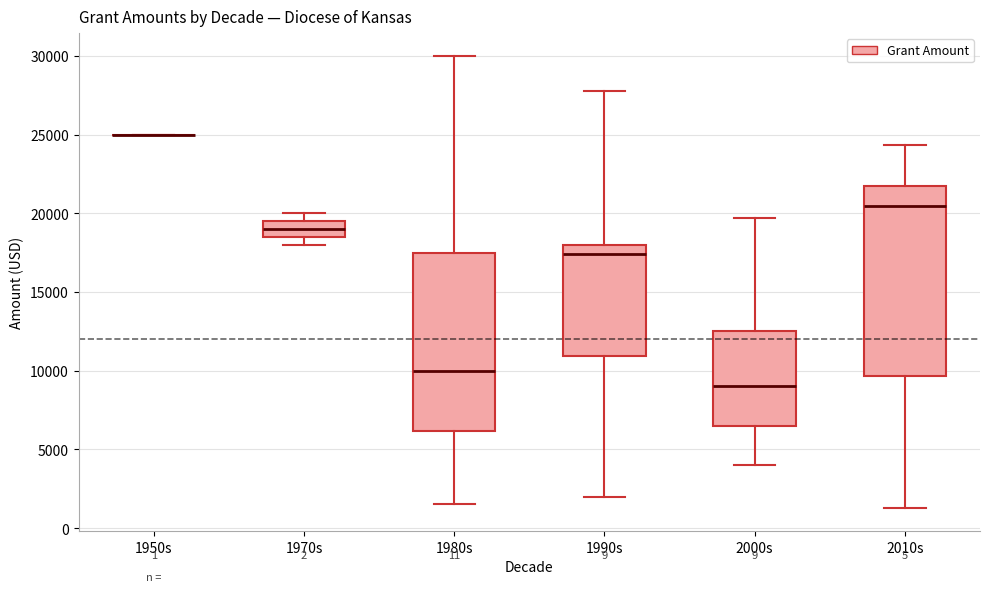

Which box is the tallest, from its lower edge to its upper edge?

2010s